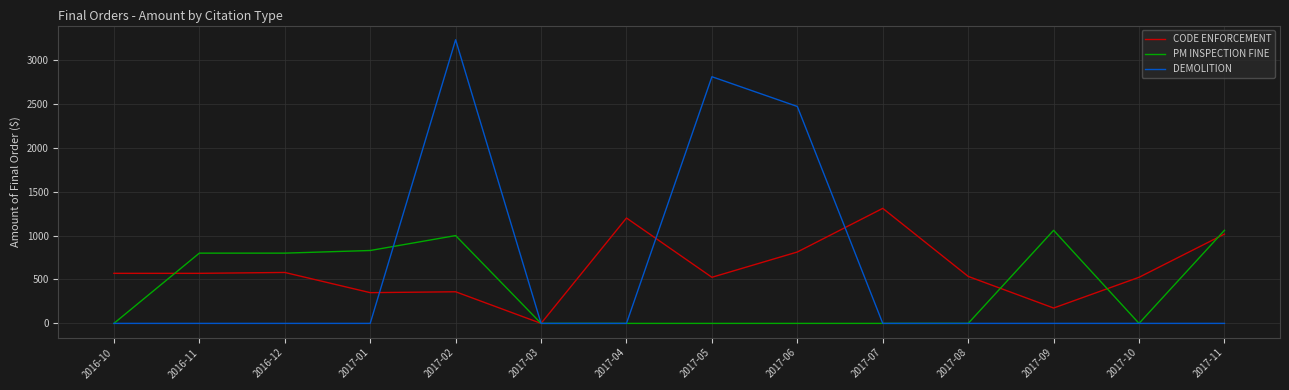

Rank the series by their maximum value, from highest to lowest.

DEMOLITION, CODE ENFORCEMENT, PM INSPECTION FINE